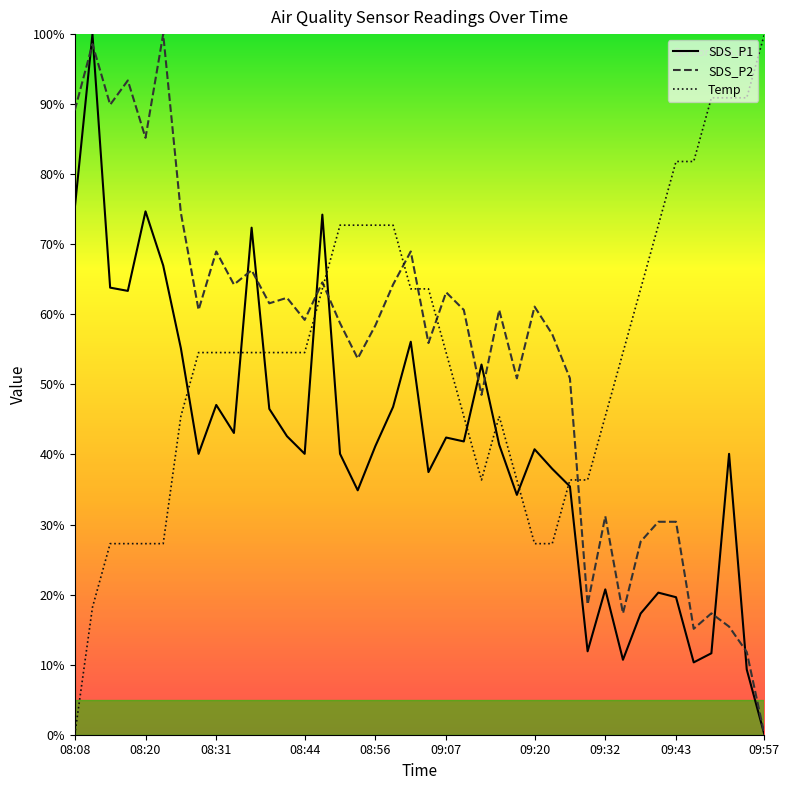

What is the value of the Temp point at the 31st from the left?

45.5